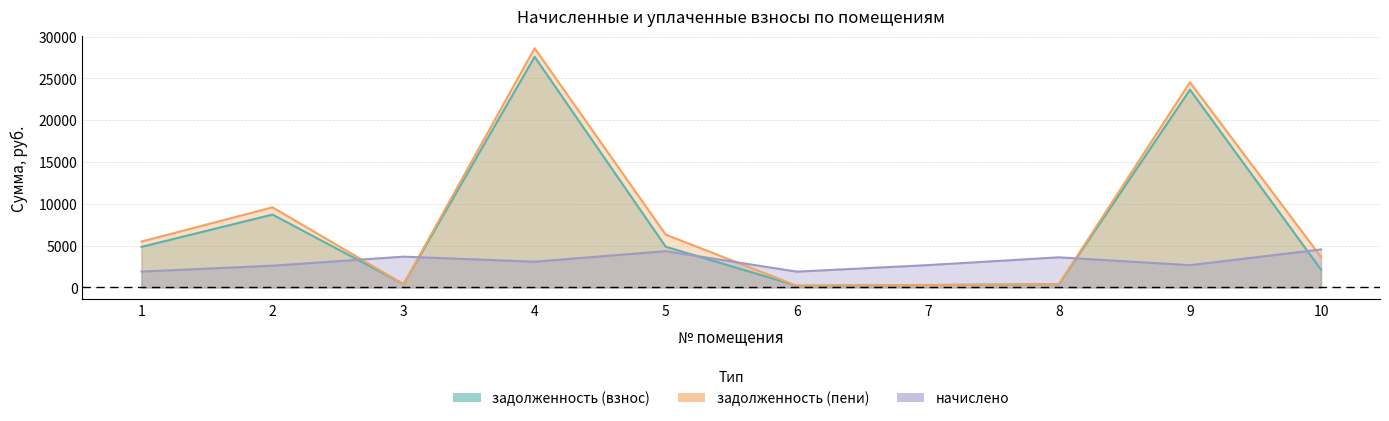

Is it true that задолженность (взнос) equals 884.2 at 10?

False